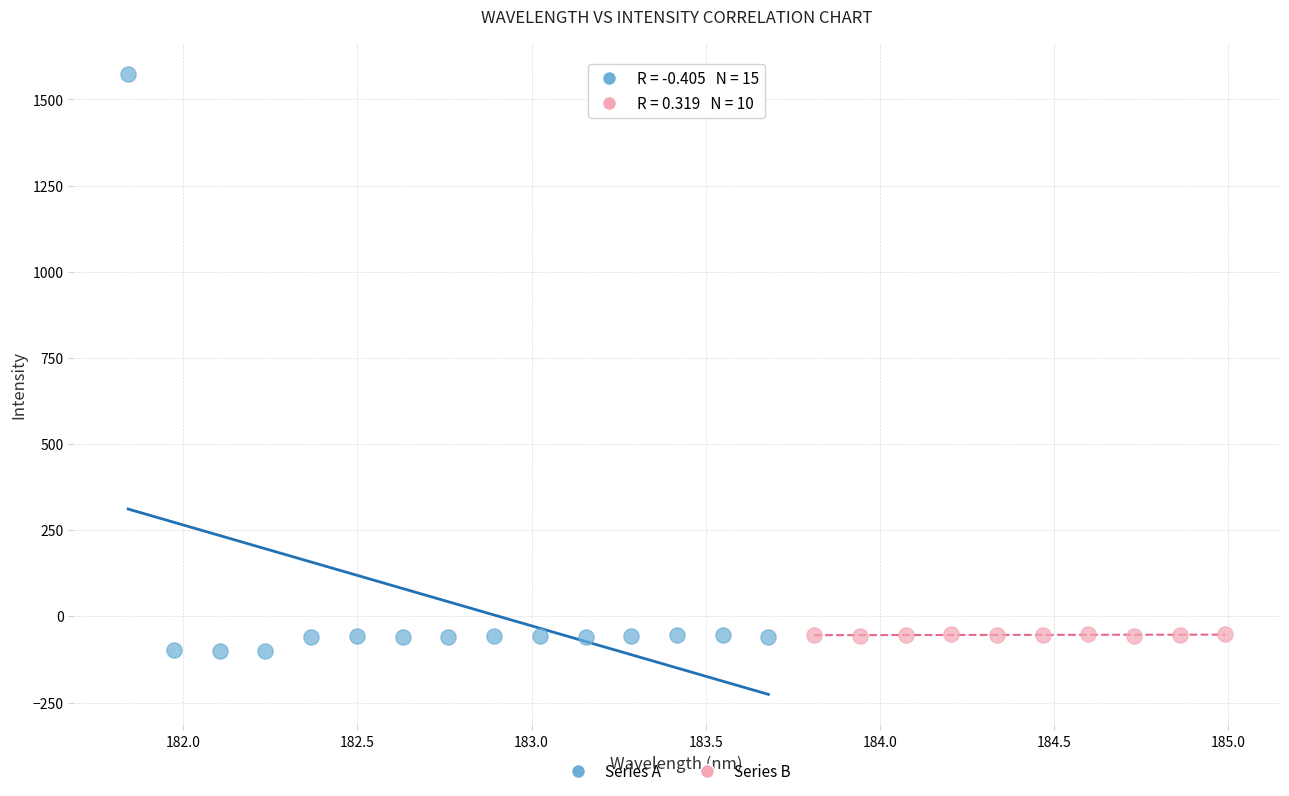

Which series has the widest spread of Y values?

Series A